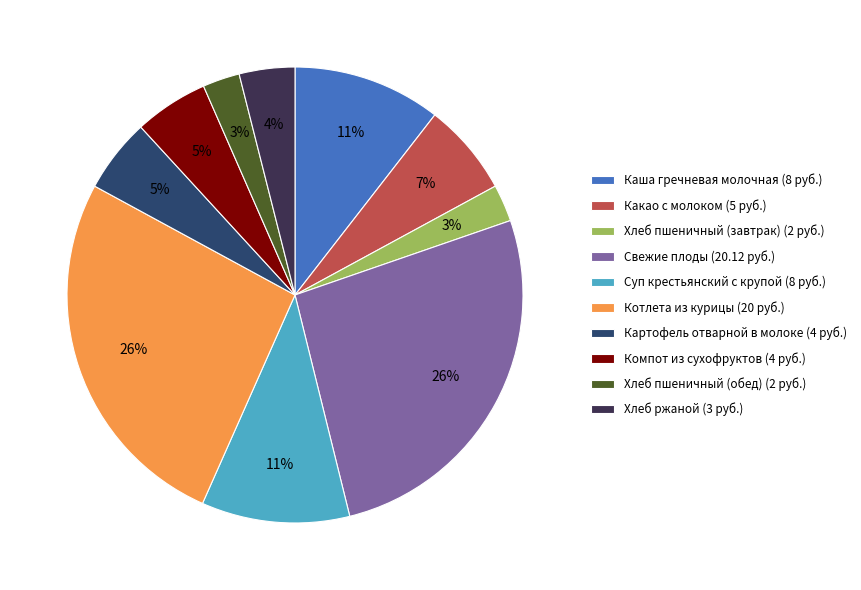

Is it true that Компот из сухофруктов is 5% of the pie?

True